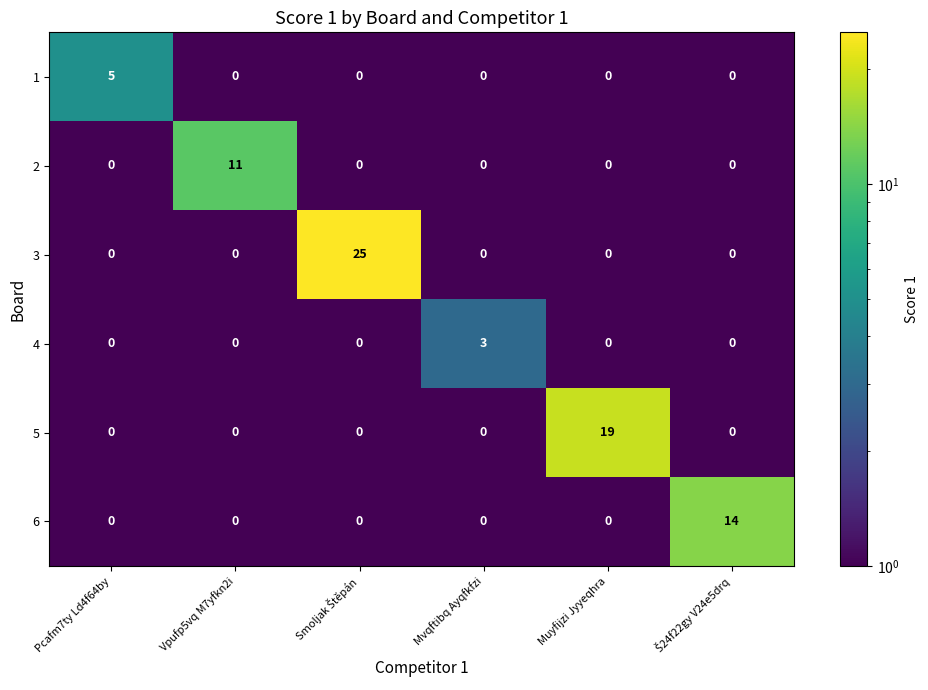

Is it true that 2 equals 6 at Mvqftibq Ayqfkfzi?

False